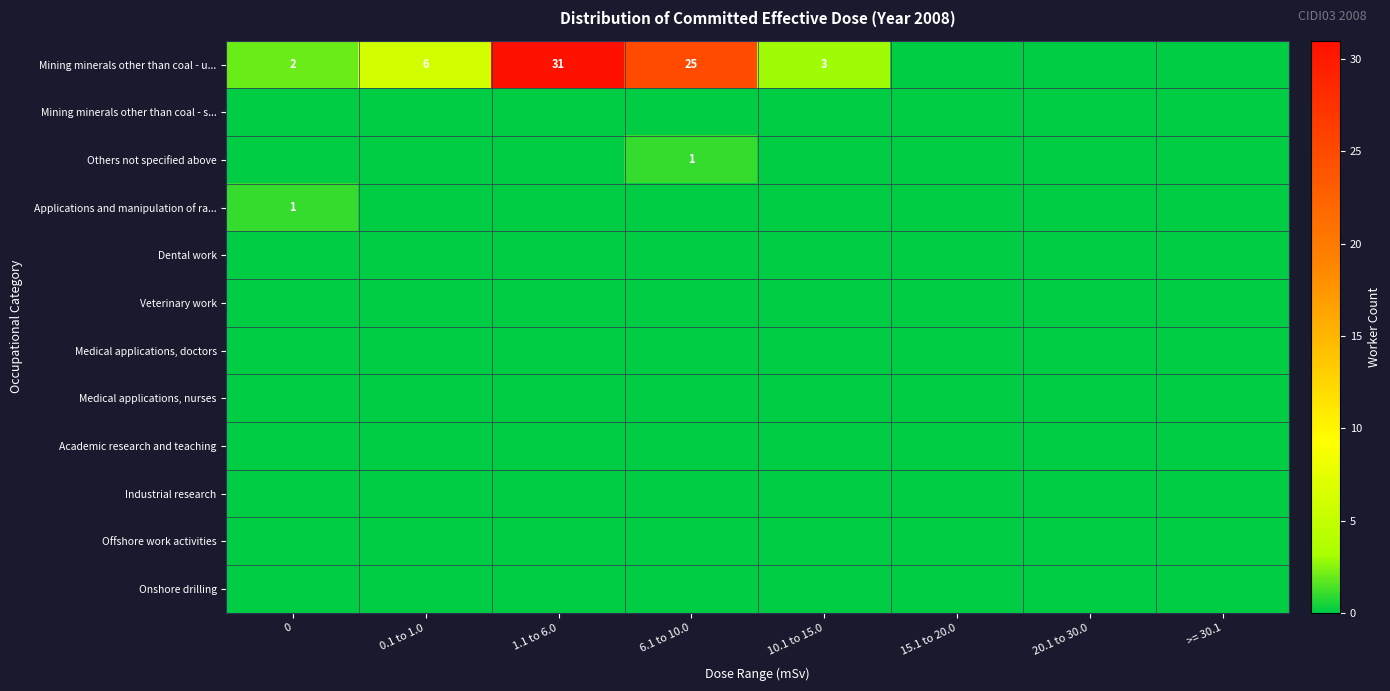

How many data points does each series have?

8